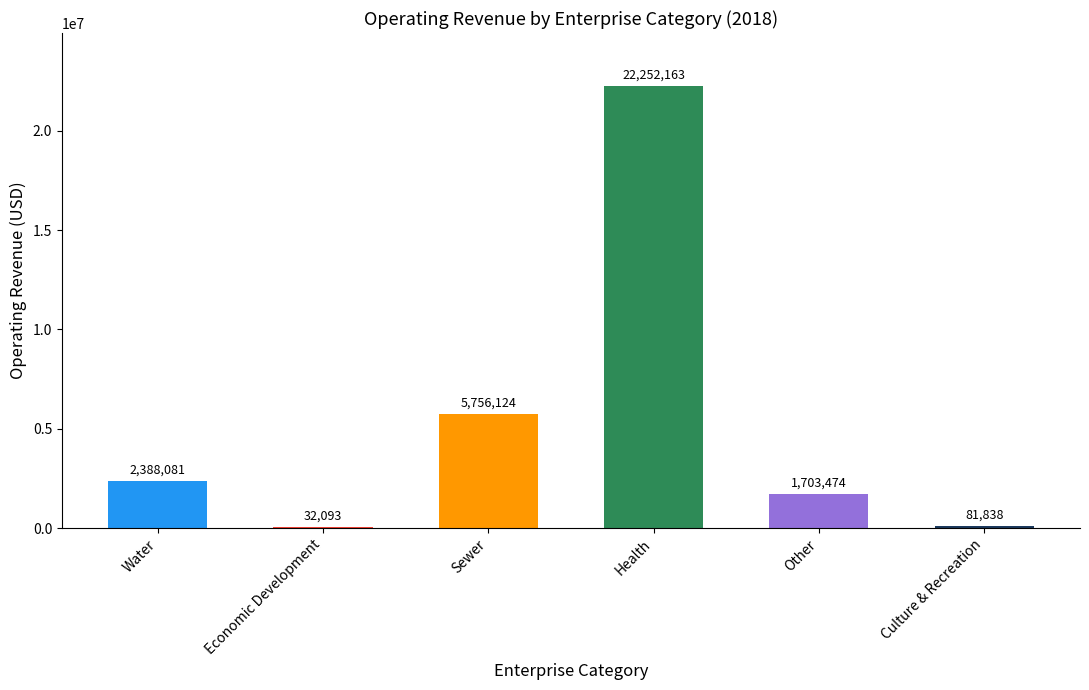

Reading left to right, transcribe all the data shown in this chart.

2388081	32093	5756124	22252163	1703474	81838